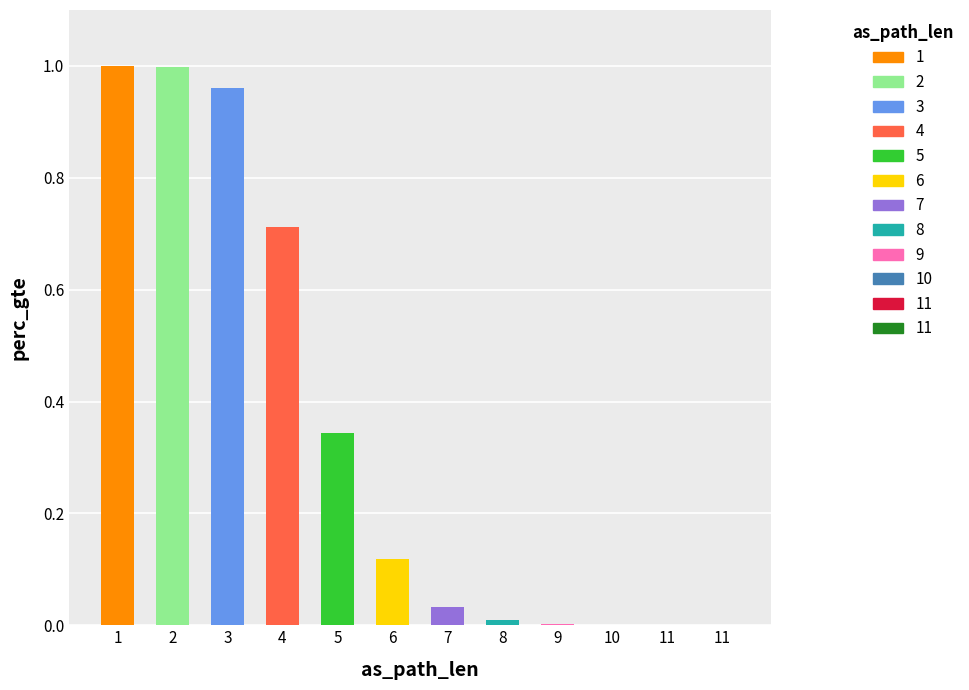

What is the sum of the values at 6 and 11?

0.1